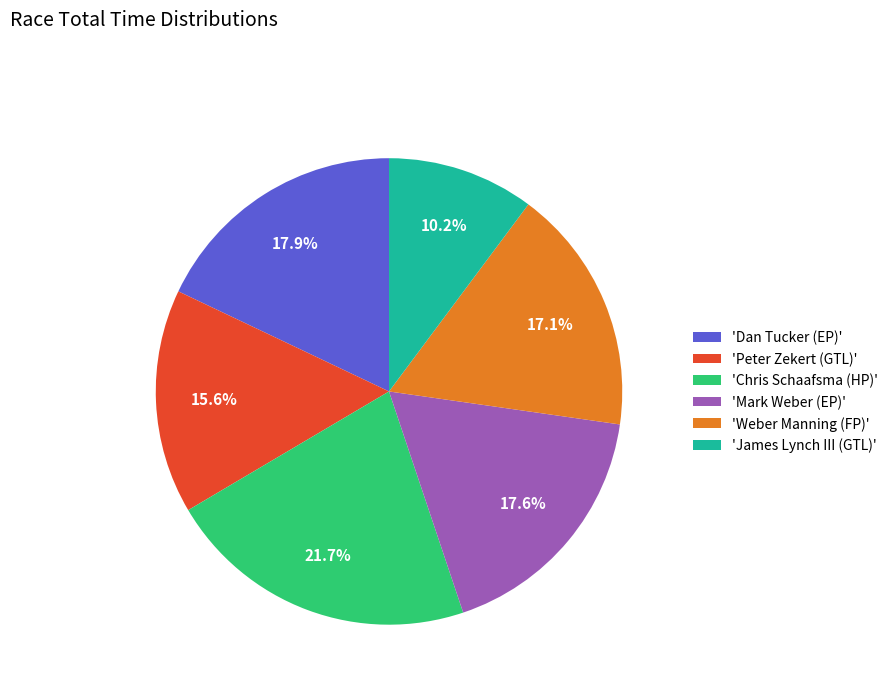

Combined, do 'Weber Manning (FP)' and 'Dan Tucker (EP)' account for over 50%?

No